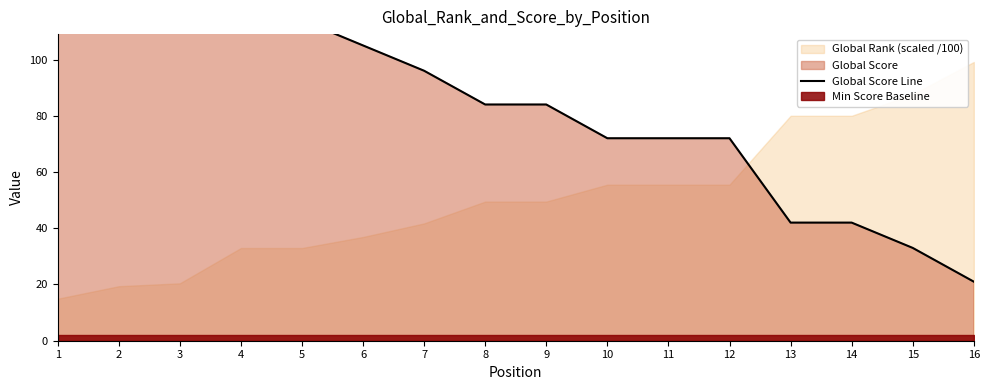

What is the minimum value shown in the chart?

21